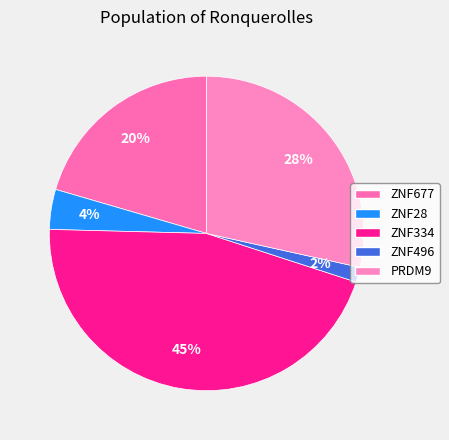

To the nearest percent, what portion does PRDM9 represent?

28%